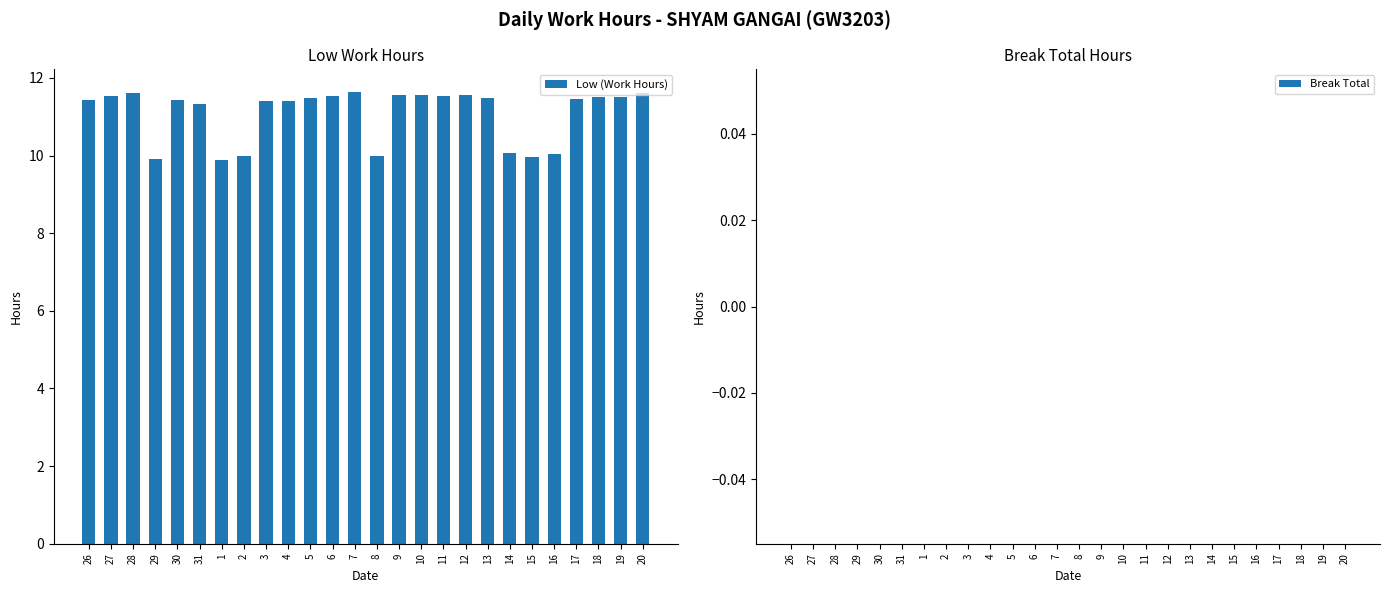

What is the smallest value displayed?

9.9